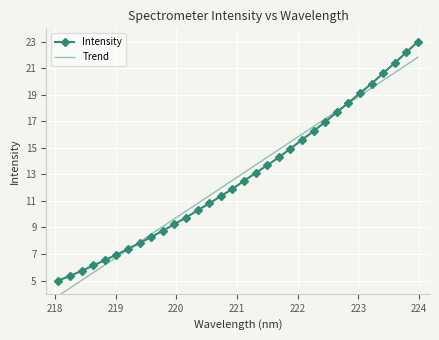

What is the highest value of the Trend series?

21.8